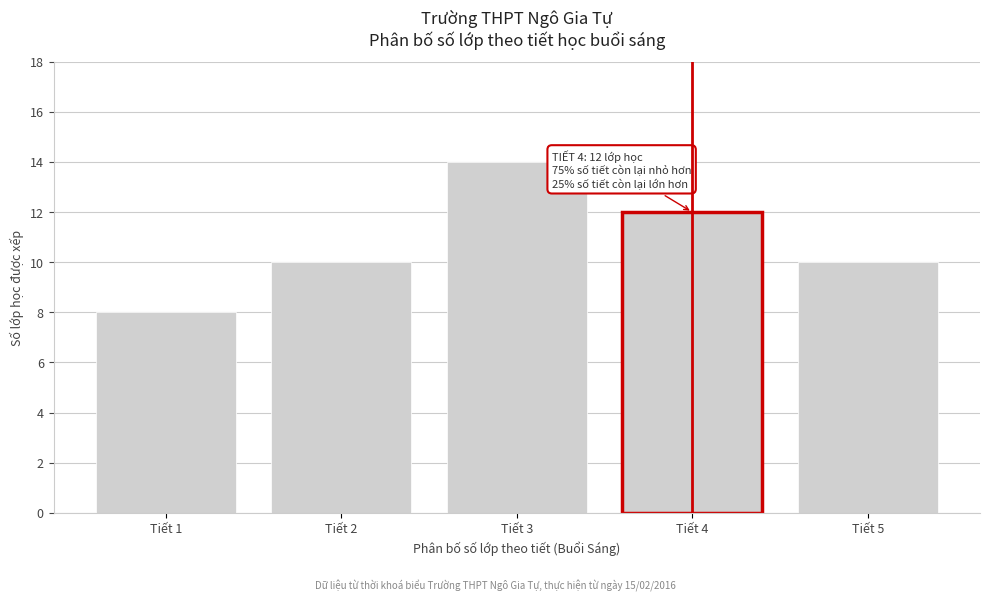

Reading left to right, extract all data points from this chart.

Tiết 1=8	Tiết 2=10	Tiết 3=14	Tiết 4=12	Tiết 5=10